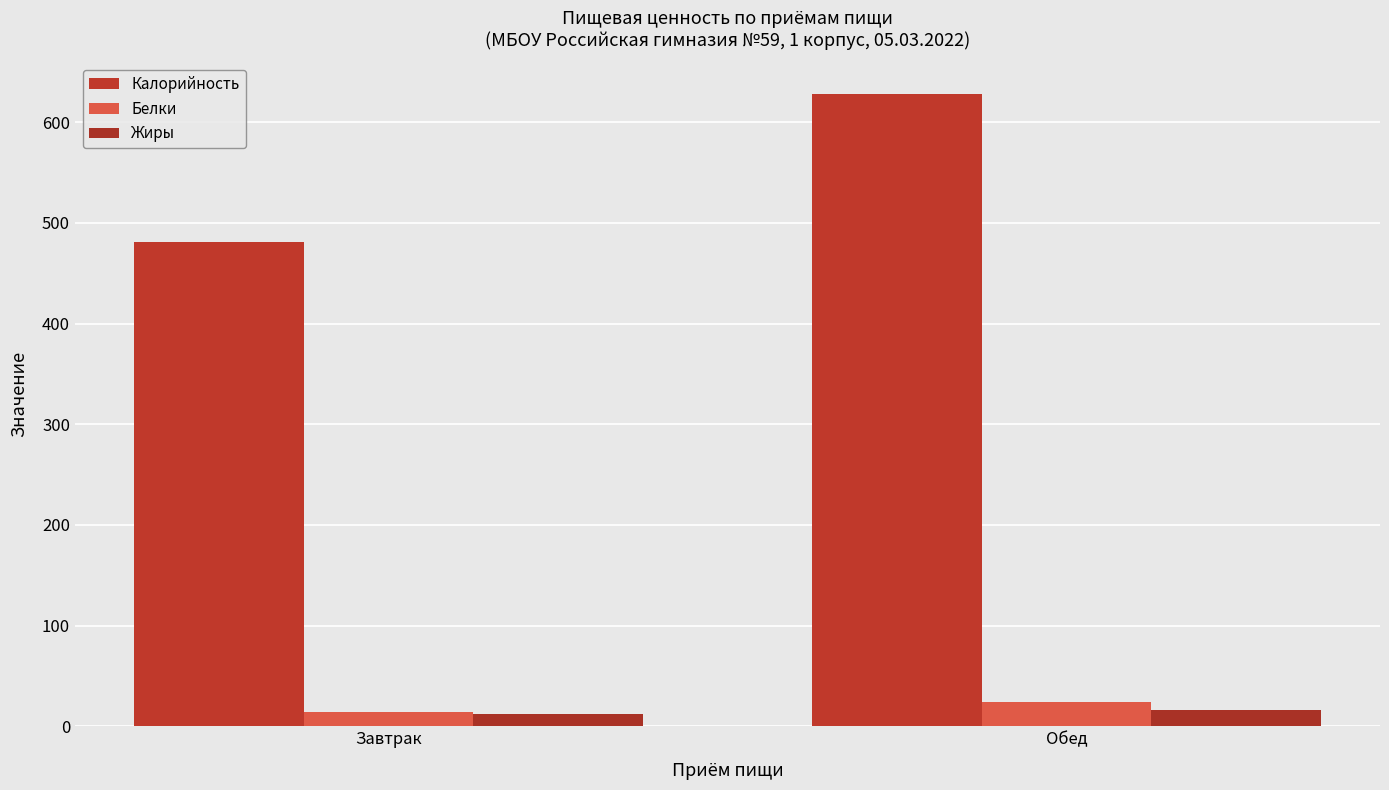

Reading right to left, what are all the values shown in this chart?

Калорийность: 628.0	481.1
Белки: 24.5	14.3
Жиры: 16.6	12.6